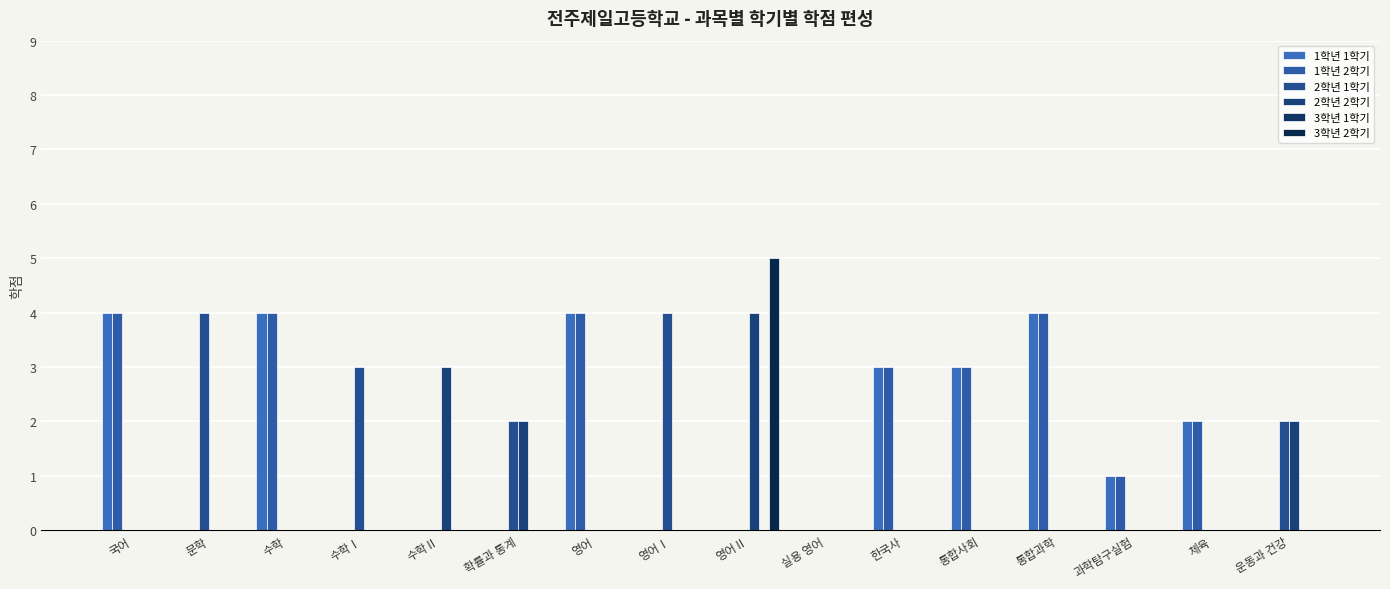

True or false: 1학년 2학기 has a value of 3 at 국어.

False